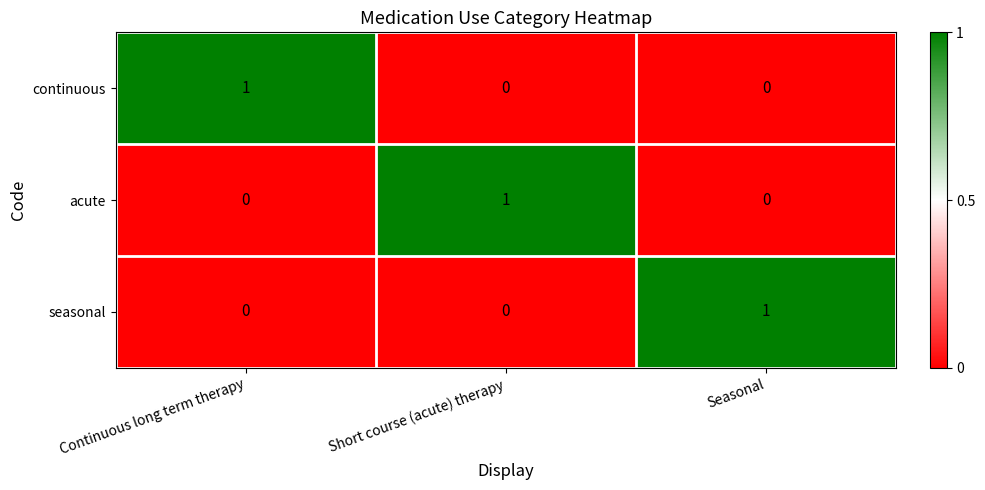

How many acute values are between 0 and 1?

3